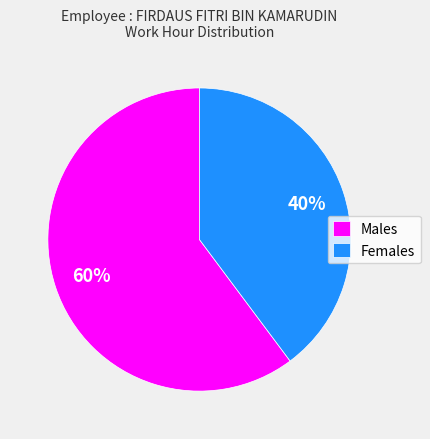

Rank the categories by value from lowest to highest.

Females, Males